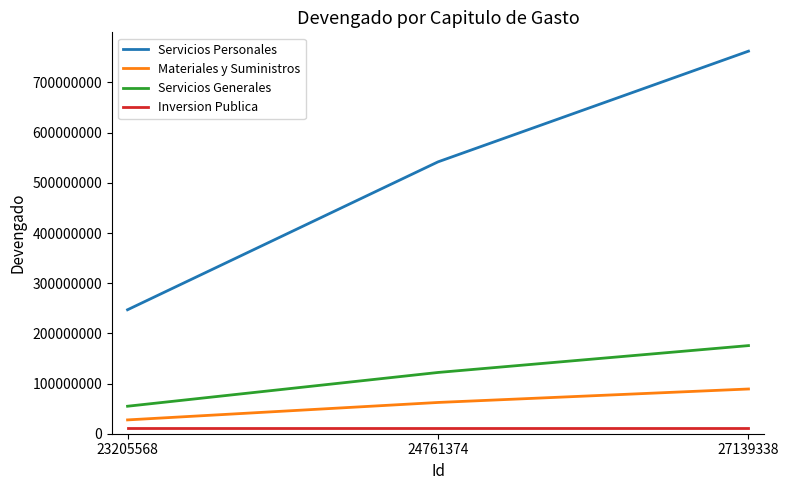

Rank the series by their maximum value, from lowest to highest.

Inversion Publica, Materiales y Suministros, Servicios Generales, Servicios Personales